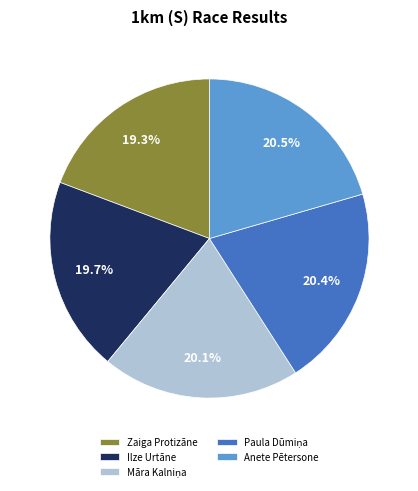

Combined, what portion of the pie is Anete Pētersone and Ilze Urtāne?

40.2%